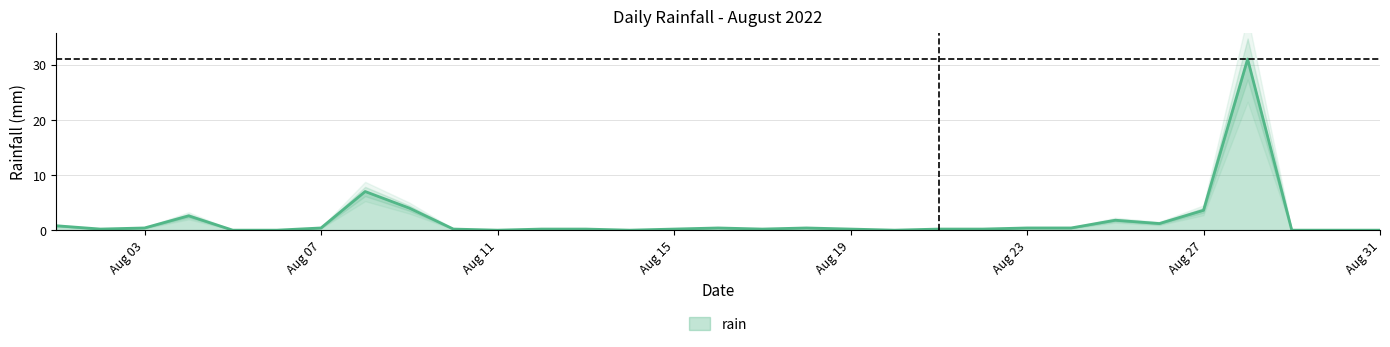

What is the maximum value for rain?

31.0